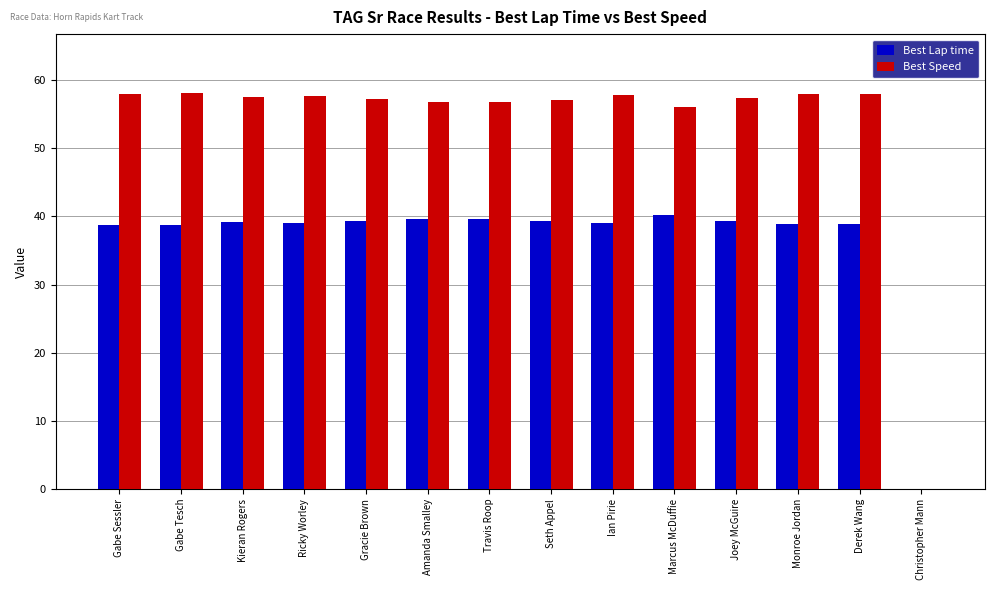

What is the spread (max minus min) of values at Kieran Rogers?

18.4